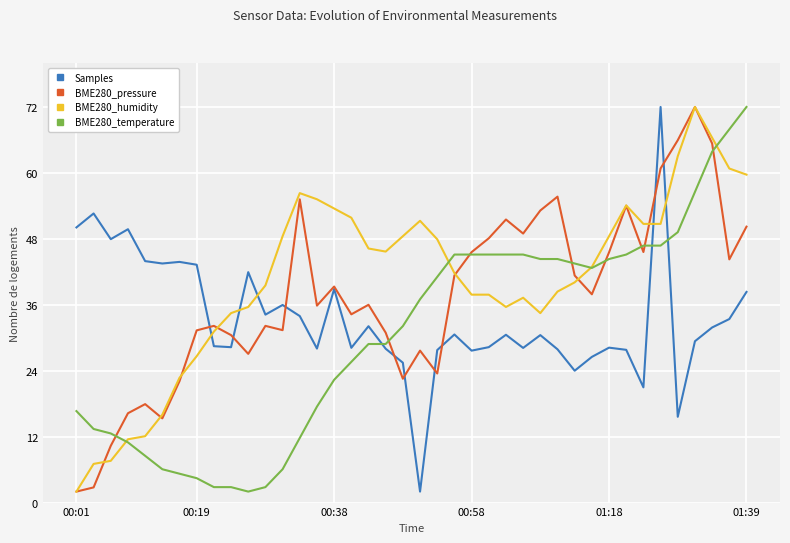

True or false: Samples and BME280_temperature cross at least once.

True